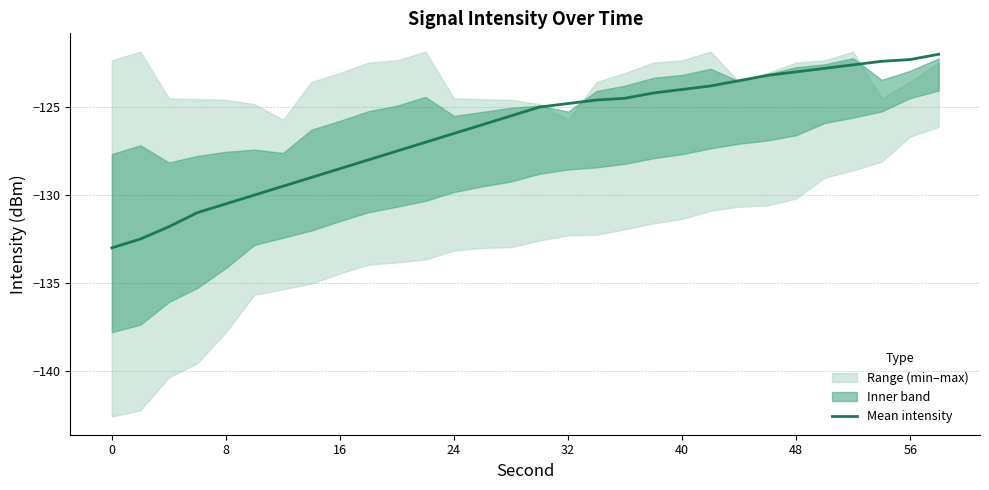

True or false: the data shows -133.0 at 0.

True